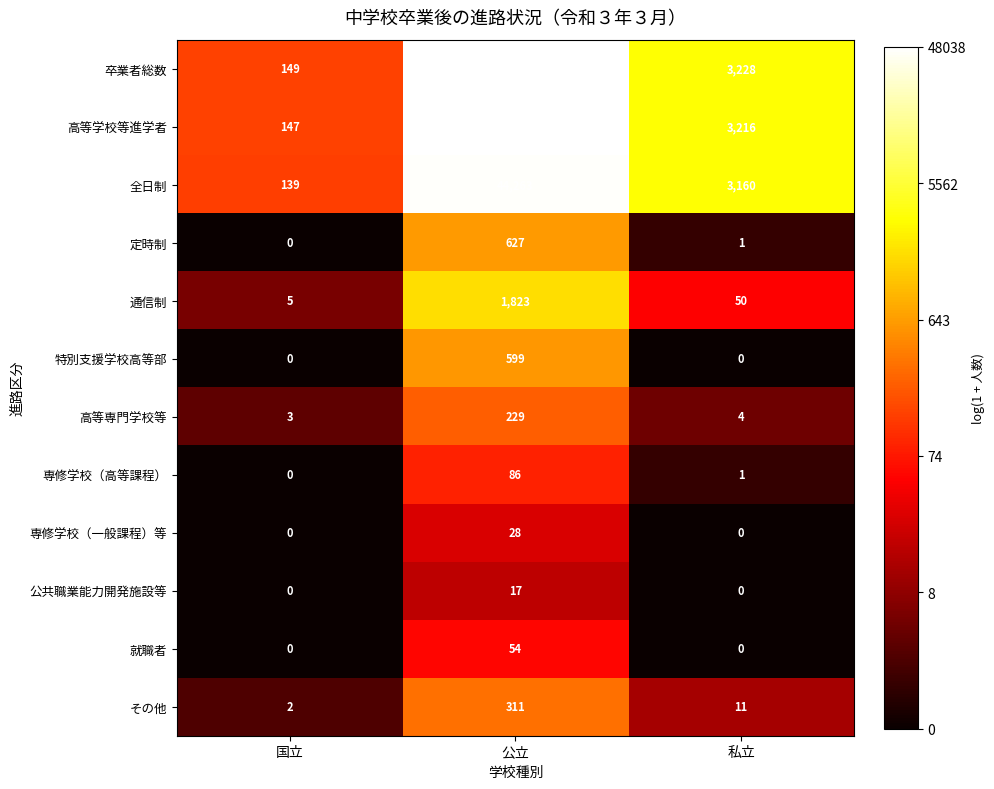

What is the total value across all series at 私立?

9671